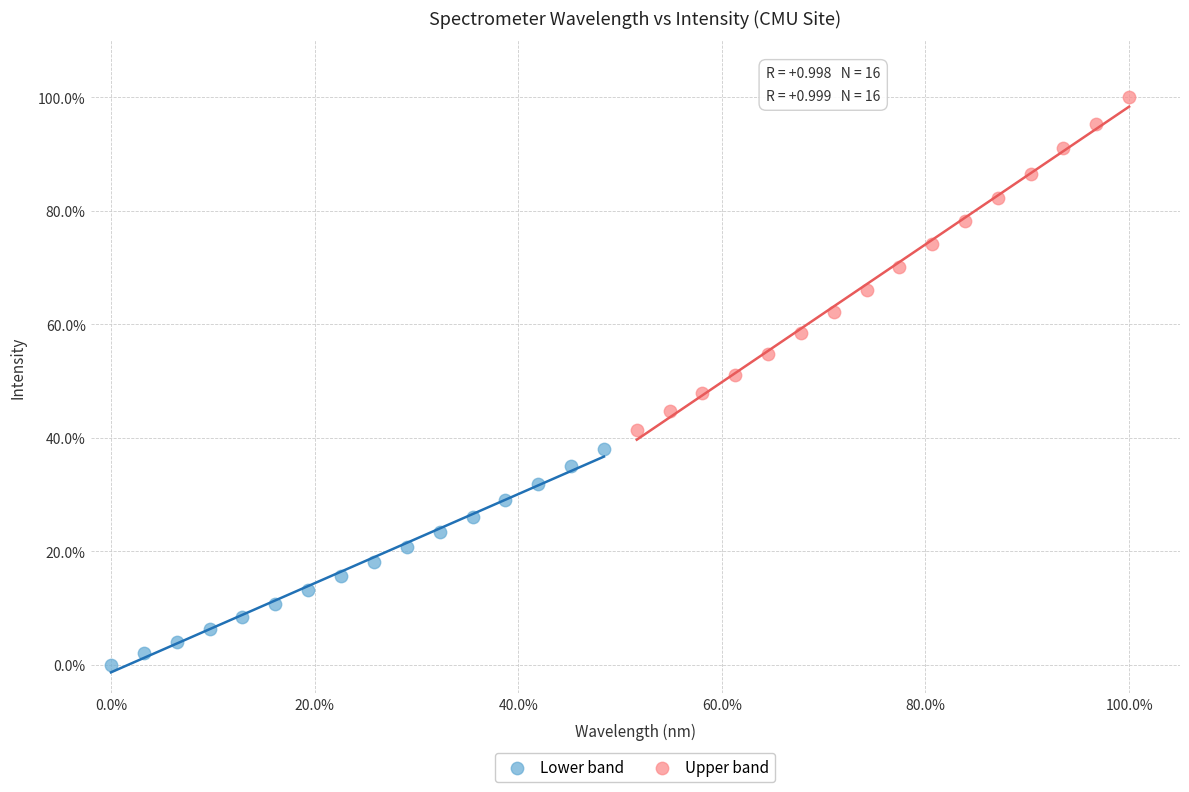

Which series contains the highest Y value?

Upper band